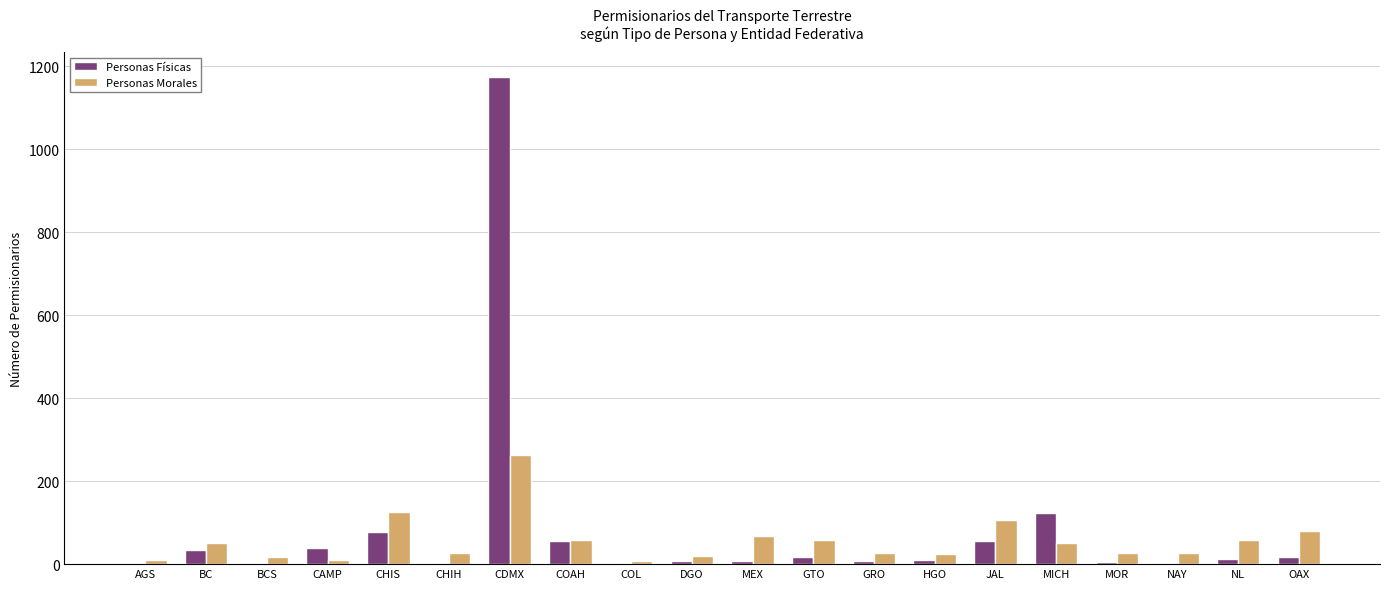

At which category is the sum across all series the highest?

CDMX